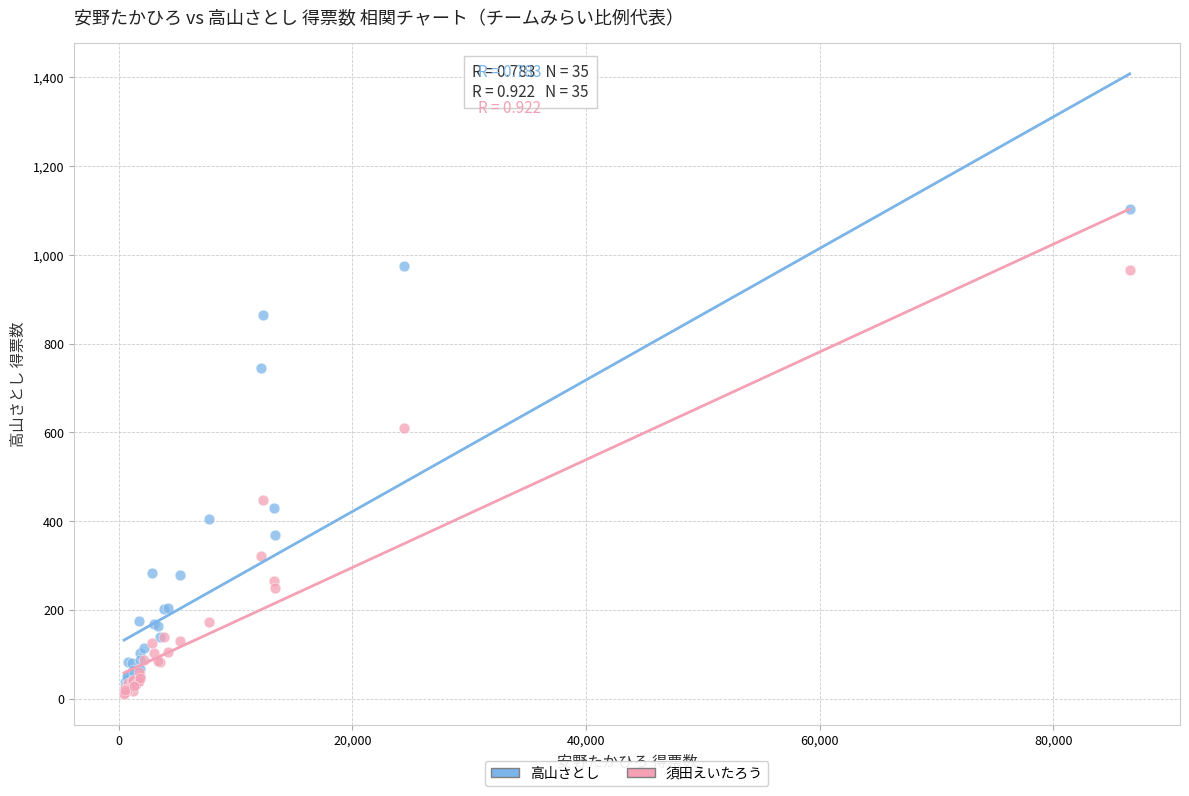

In the 高山さとし series, what Y value is closest to 562?

429.0